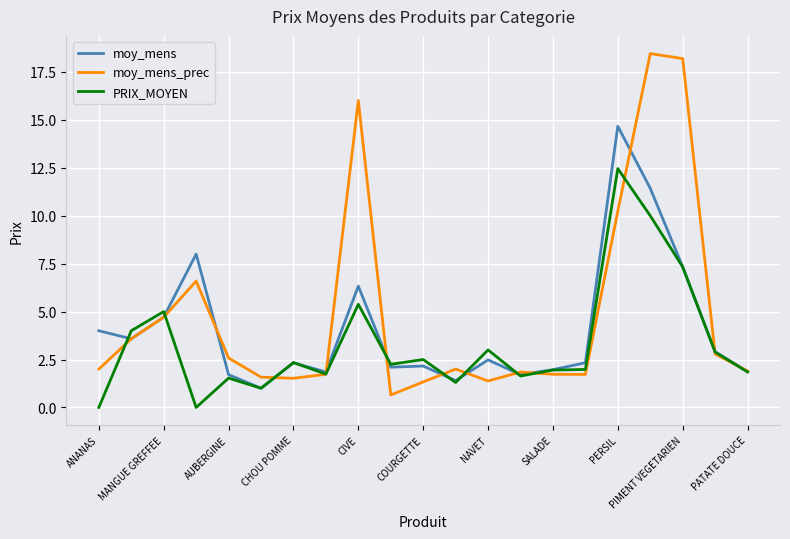

What is the maximum value for moy_mens?

14.7